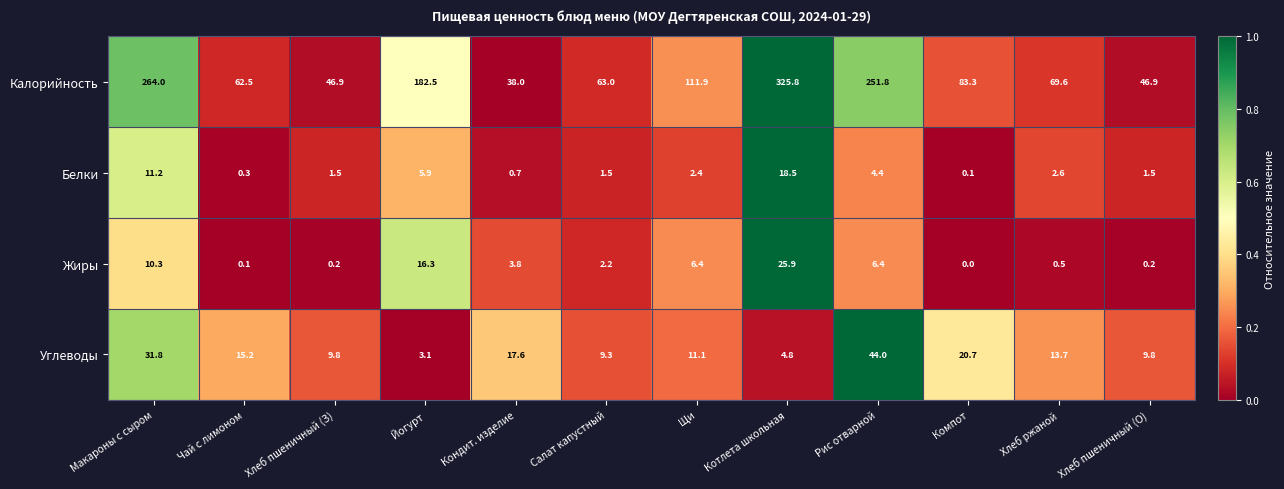

Where is Белки nearest to the value 9?

Макароны с сыром